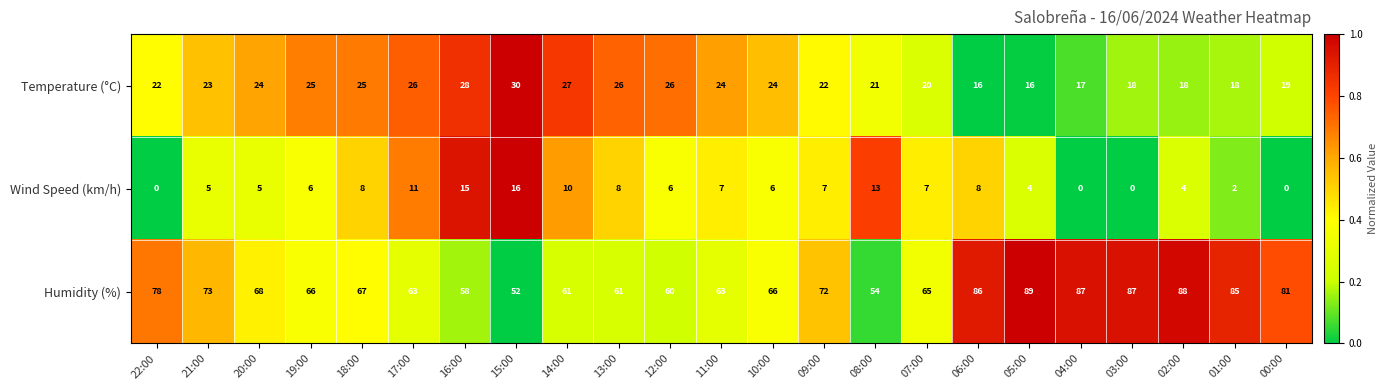

What value does the Temperature (°C) series have at 11:00?

24